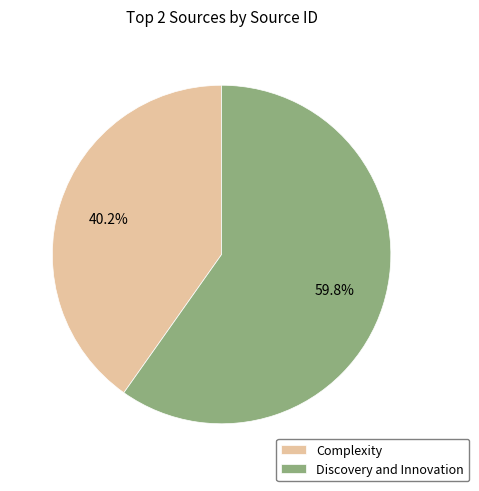

Combined, do Discovery and Innovation and Complexity account for over 50%?

Yes